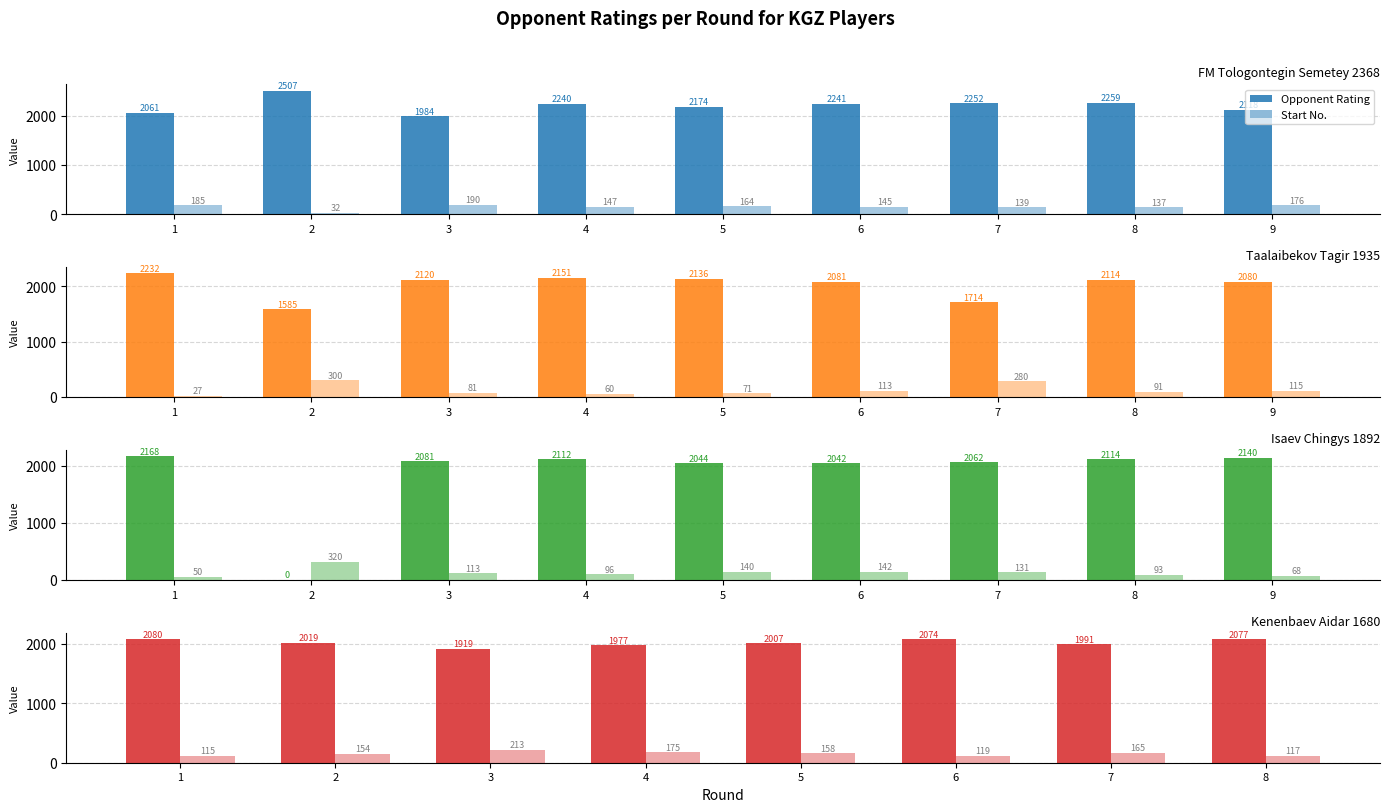

At which label does Opponent Rating first exceed 2019?

1